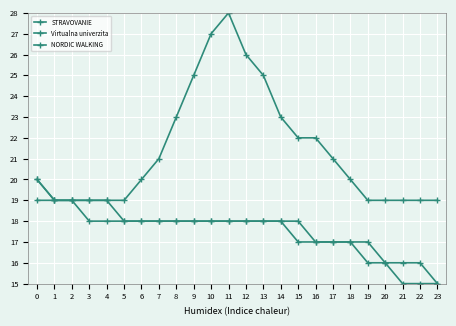

What is the approximate value of NORDIC WALKING at 9?

18